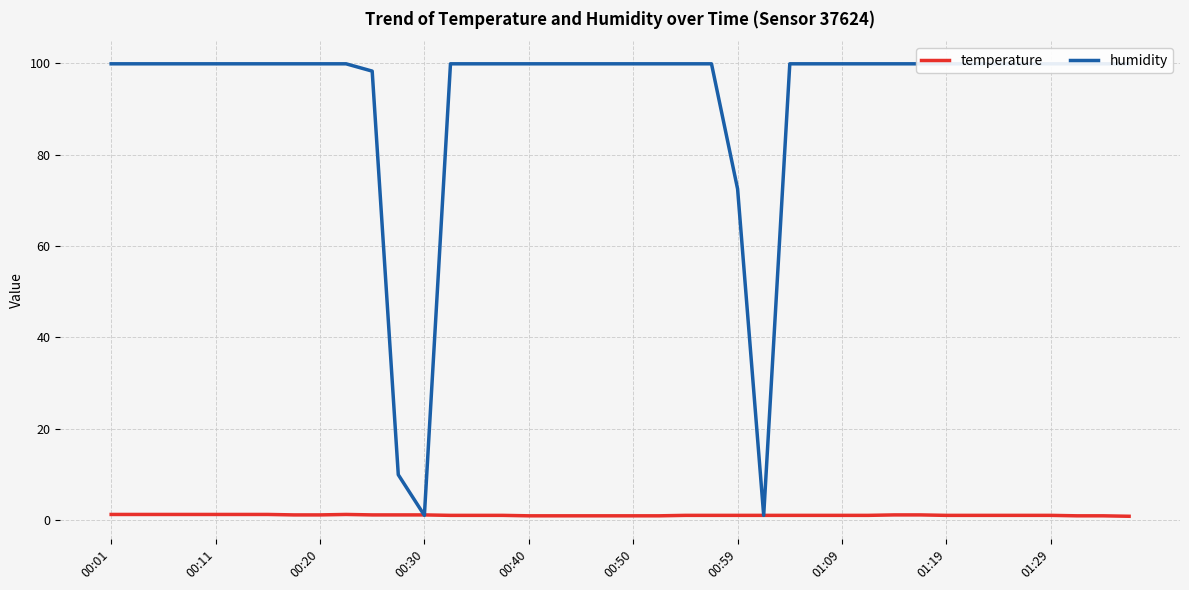

At which label does humidity first exceed 99?

00:01